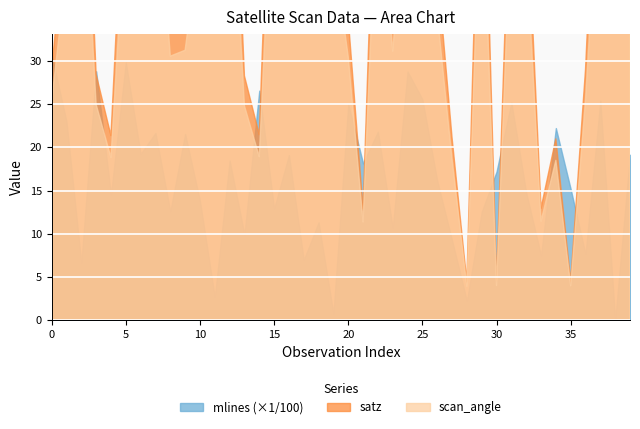

True or false: mlines has a value of 2876.0 at 24.

True